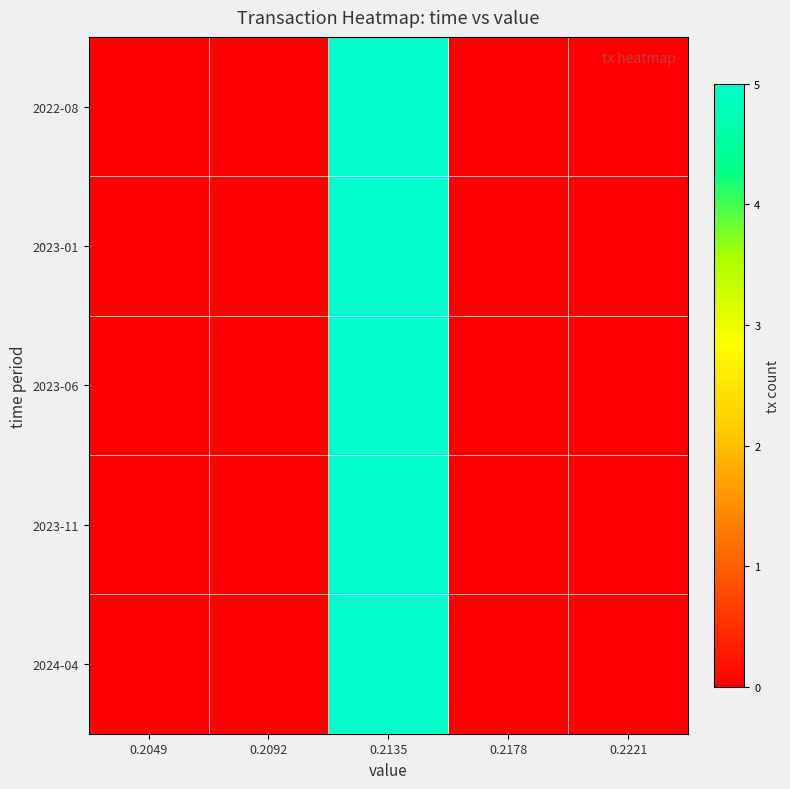

What is the total value across all series at 0.2135?

25